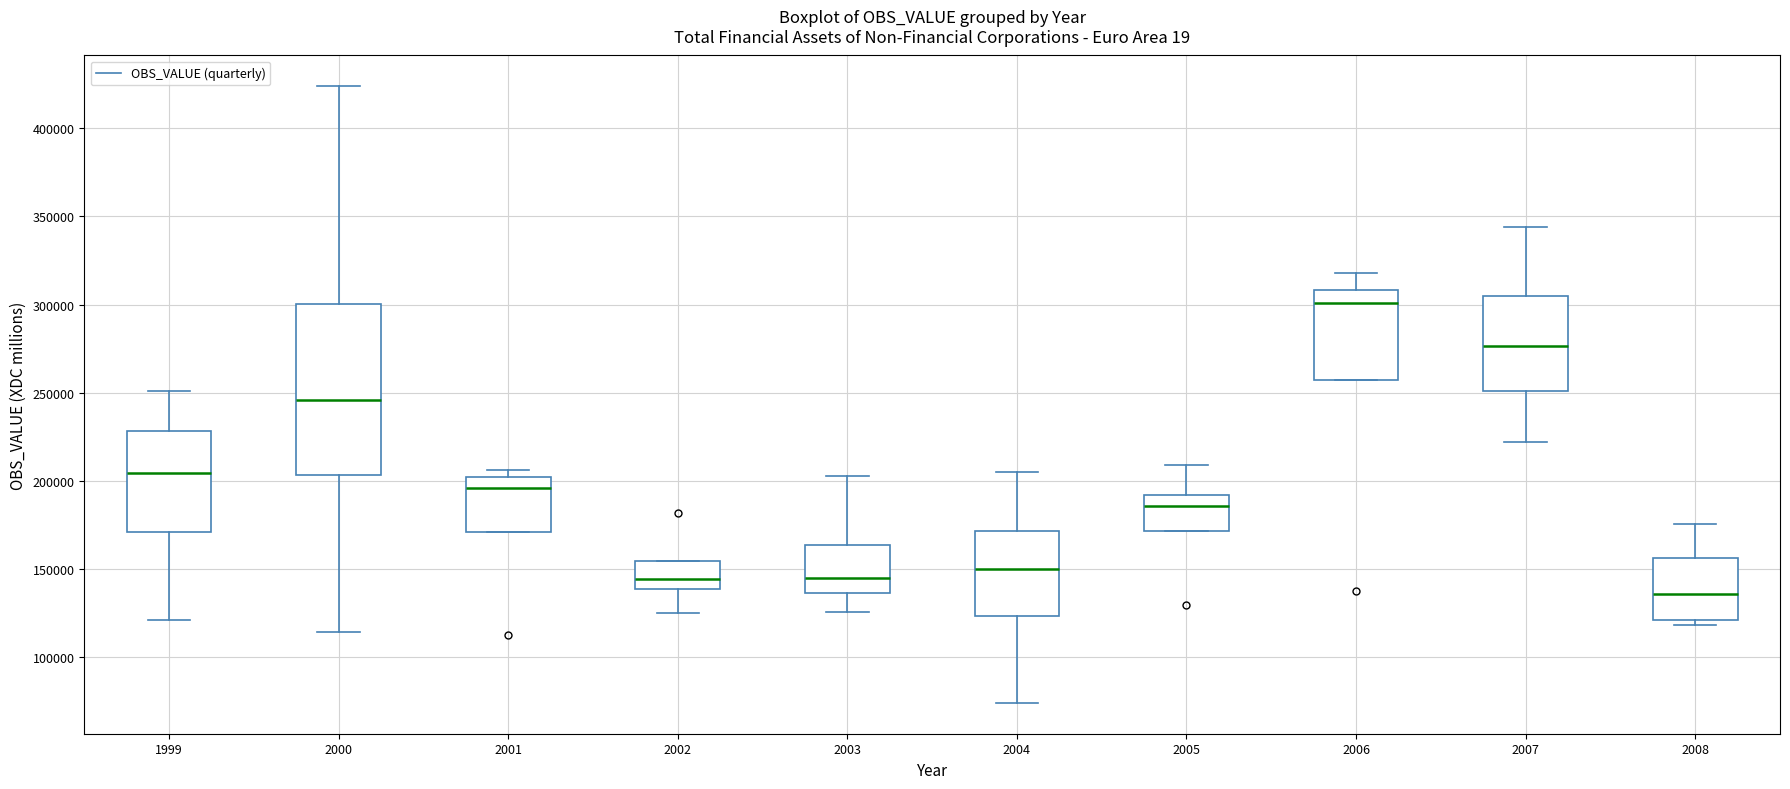

Where is the lower edge of the box at x = 2008 on the y-axis? The values are not printed on the chart, so give them approximately, as read against the axis.

120000